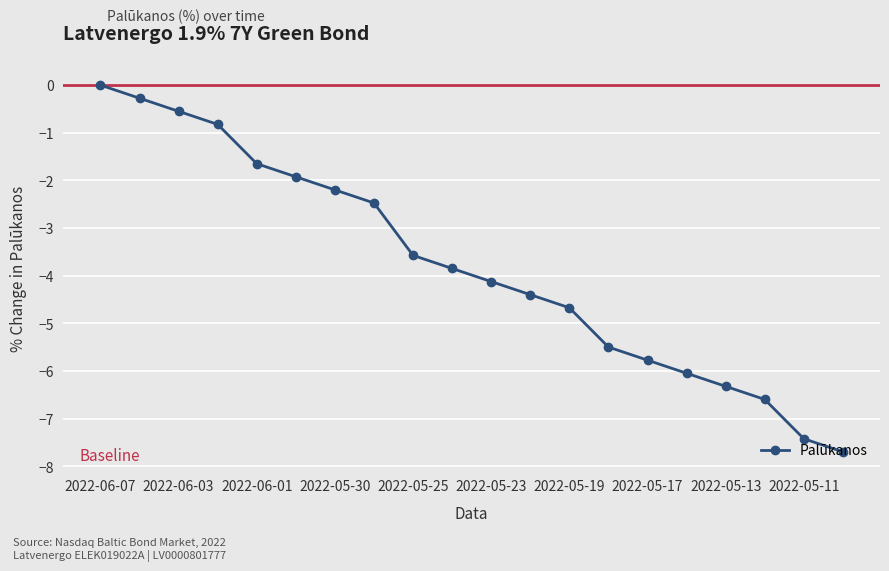

Is this an area chart (filled region under the line)?

No